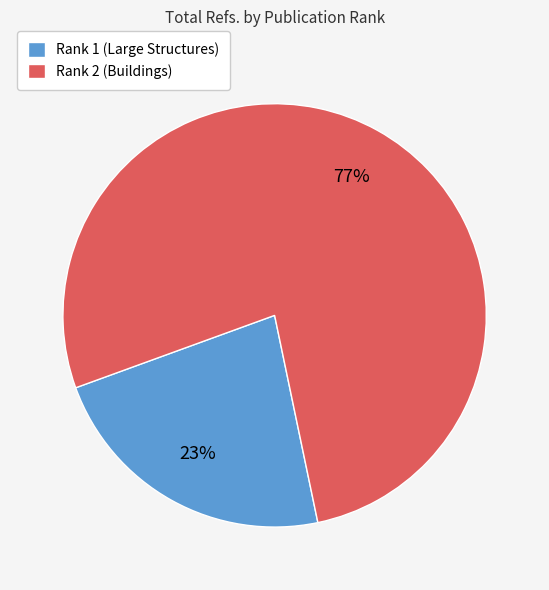

Do Rank 1 (Large Structures) and Rank 2 (Buildings) together represent more than half of the pie?

Yes